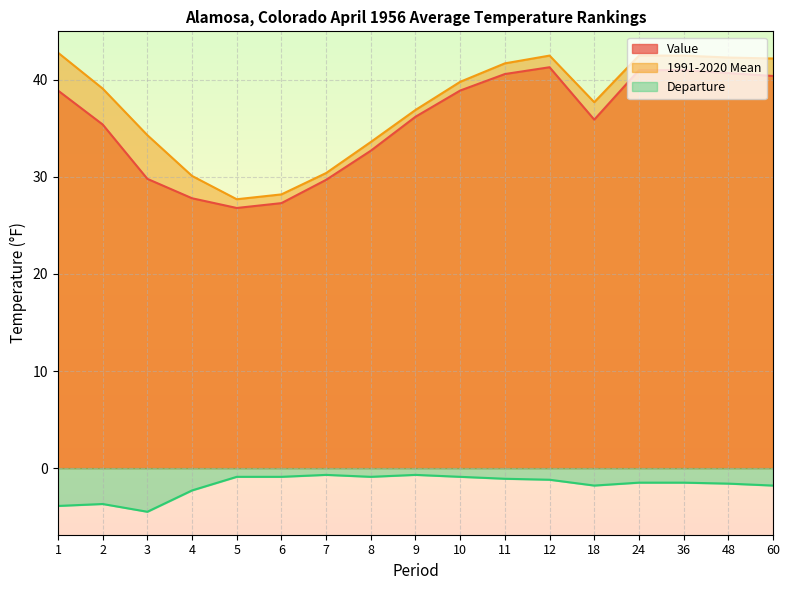

How many data points in Value are above 36?

9